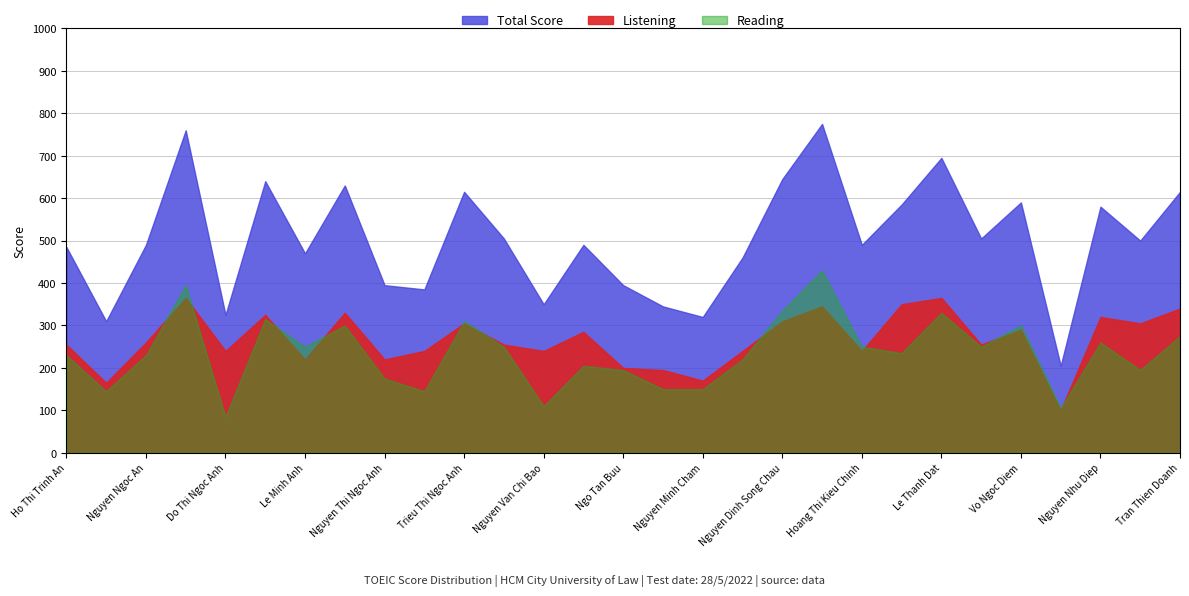

Rank the series by their maximum value, from lowest to highest.

Listening, Reading, Total